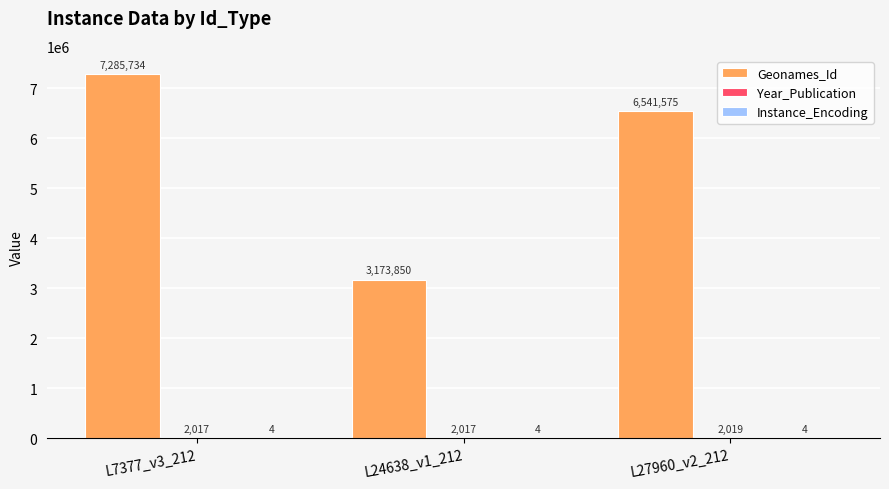

What is the sum of the Geonames_Id values at L27960_v2_212 and L24638_v1_212?

9715425